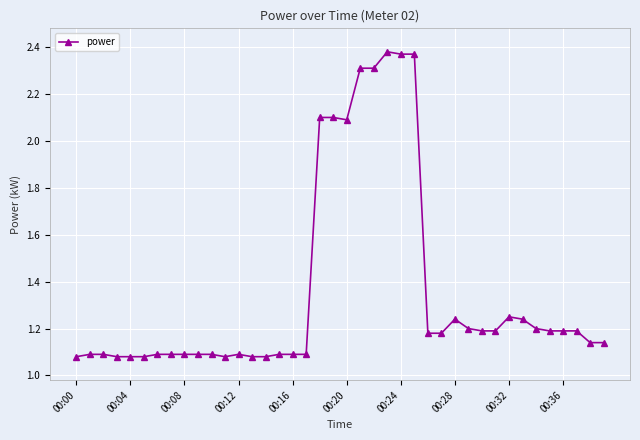

What is the difference between the maximum and minimum values?

1.3